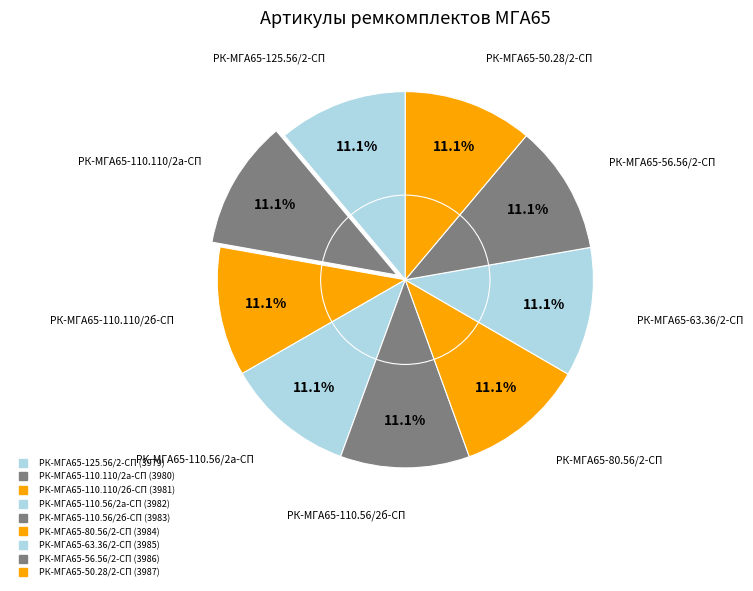

How many segments does this pie chart have?

9